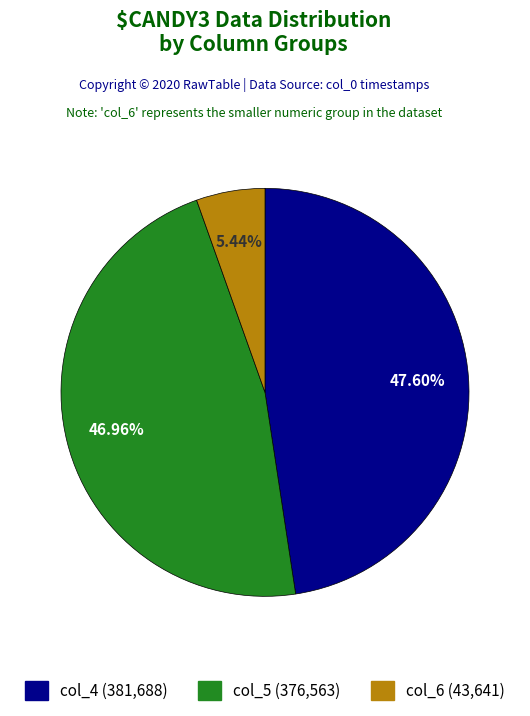

Is there any slice that represents more than half of the pie?

No